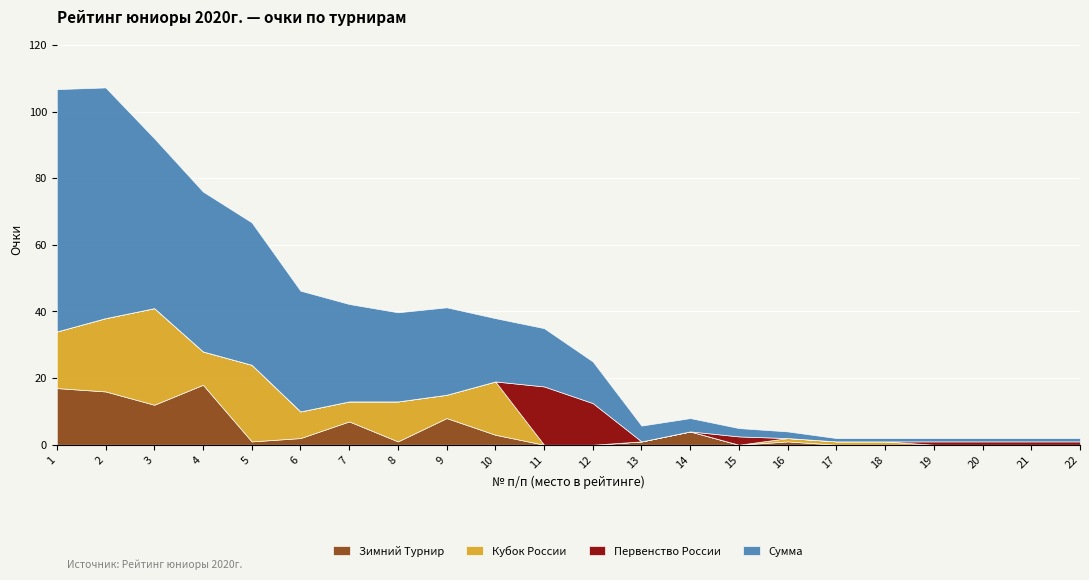

How many categories are shown in the chart?

22